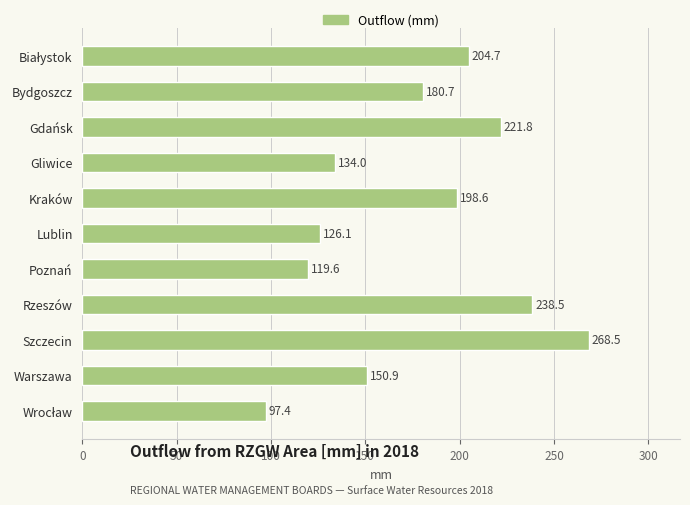

What is the change in value from Lublin to Warszawa?

+24.8